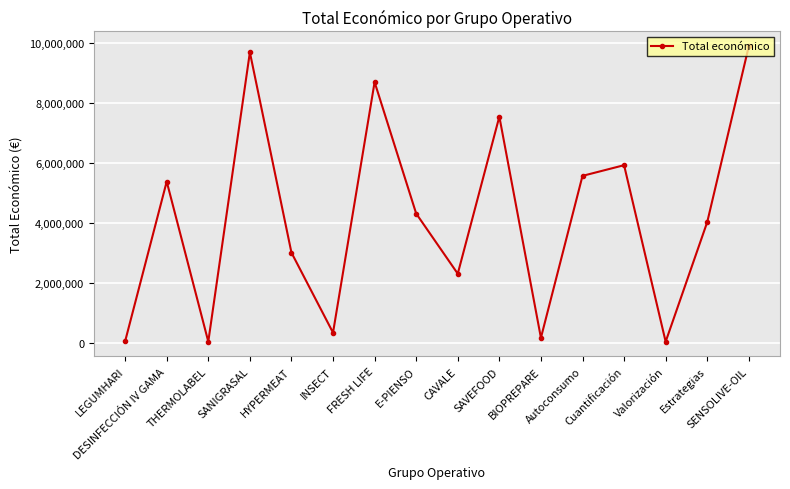

Where does the data first go above 4316373?

DESINFECCIÓN IV GAMA